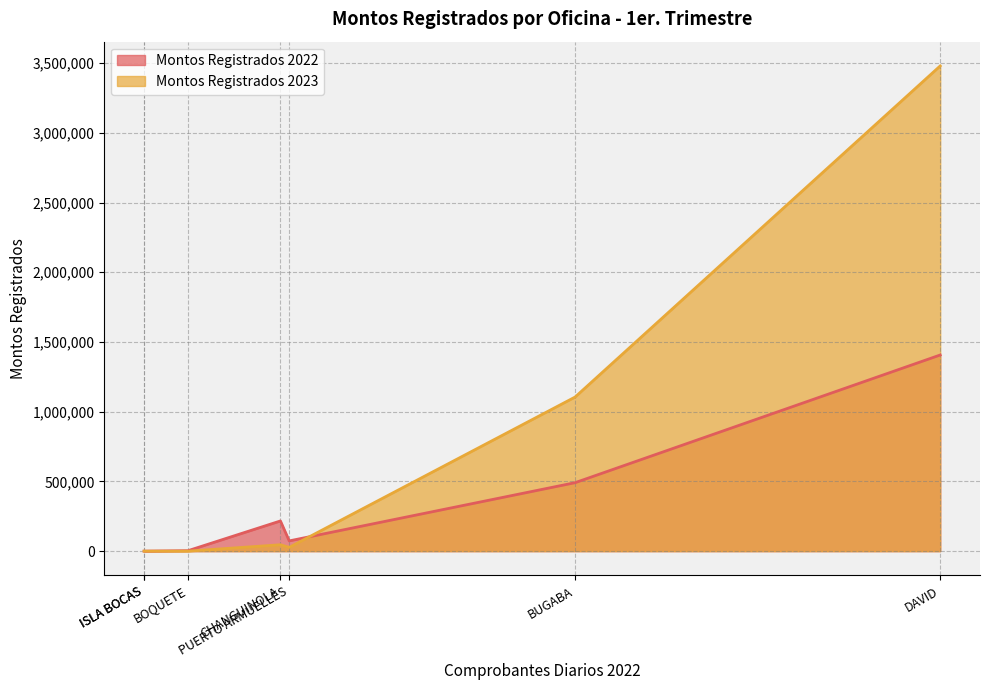

At which category is the sum across all series the highest?

DAVID